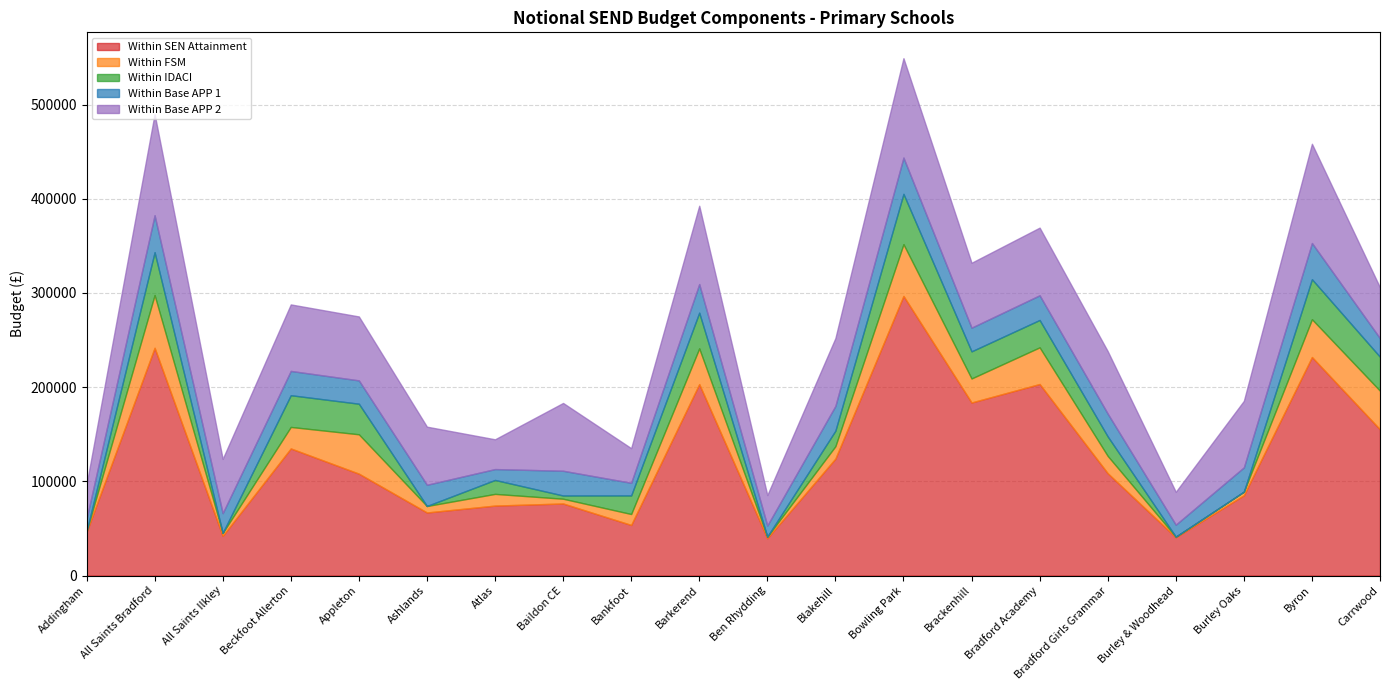

Which series has the widest spread of values?

Within SEN Attainment